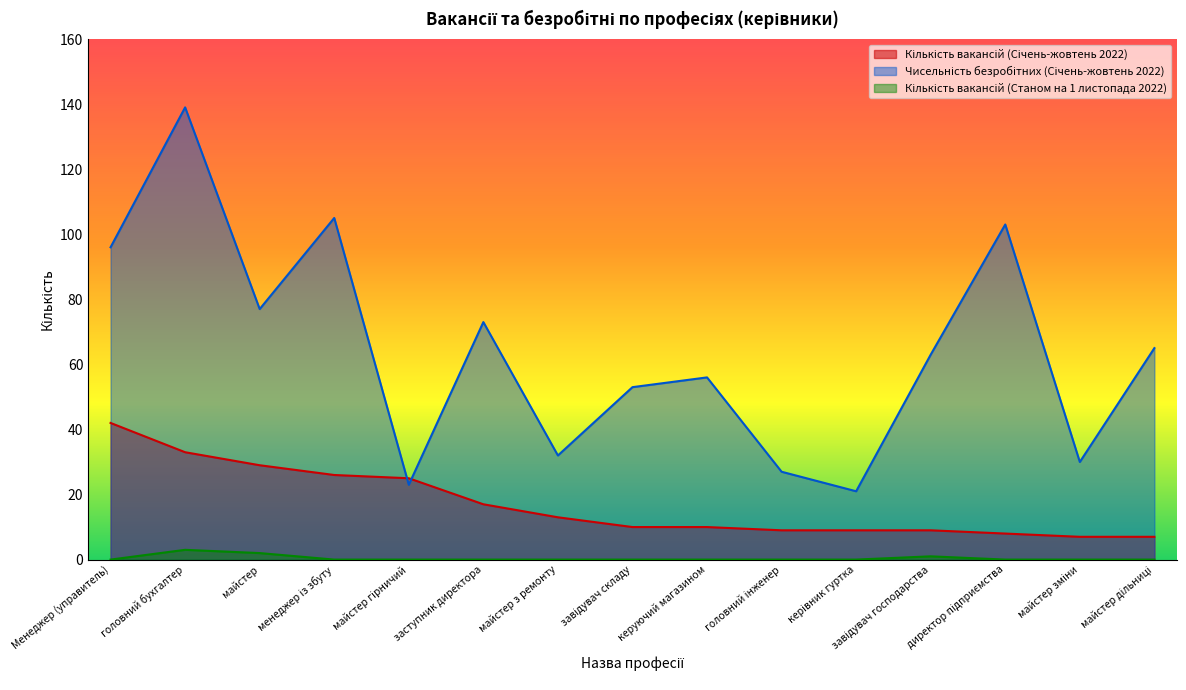

Which category has the highest value across all series?

головний бухгалтер